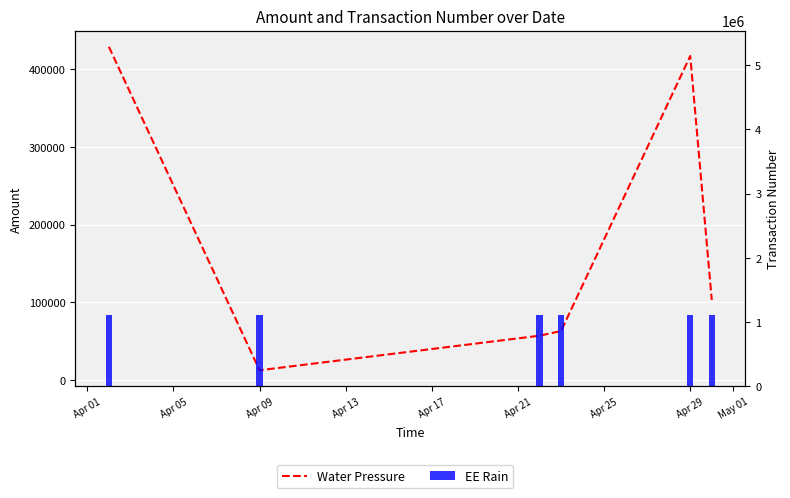

The Water Pressure series shows 191245.9 at Apr 29. True or false?

False